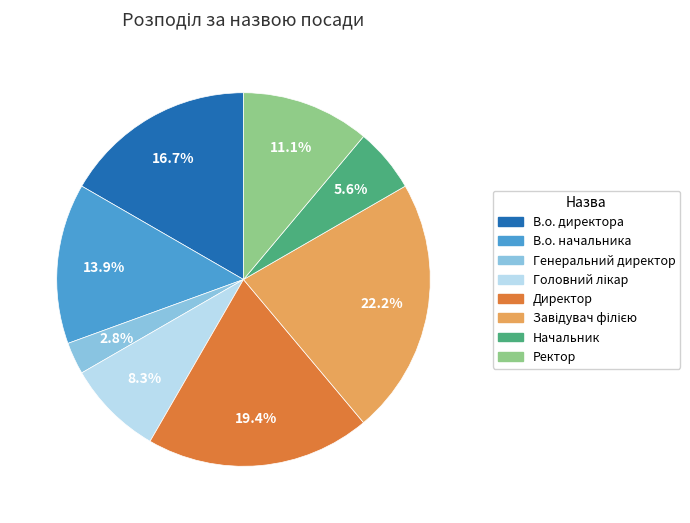

Approximately how many times larger is the value at Ректор compared to Директор?

0.6